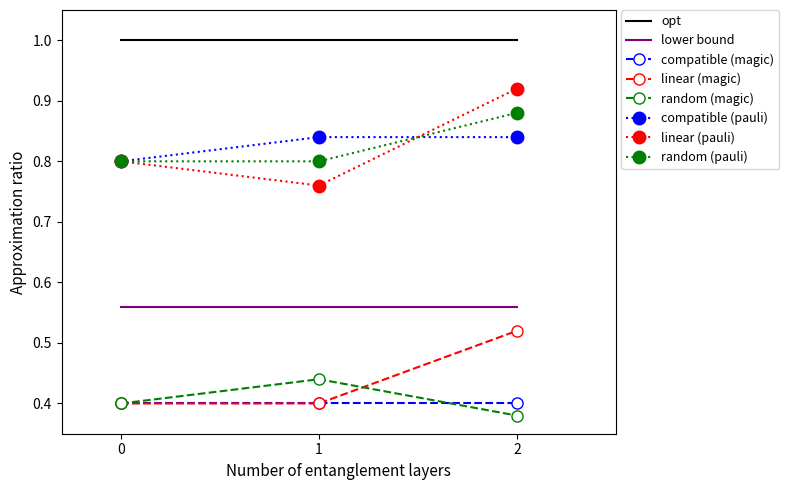

At which category is the sum across all series the highest?

2